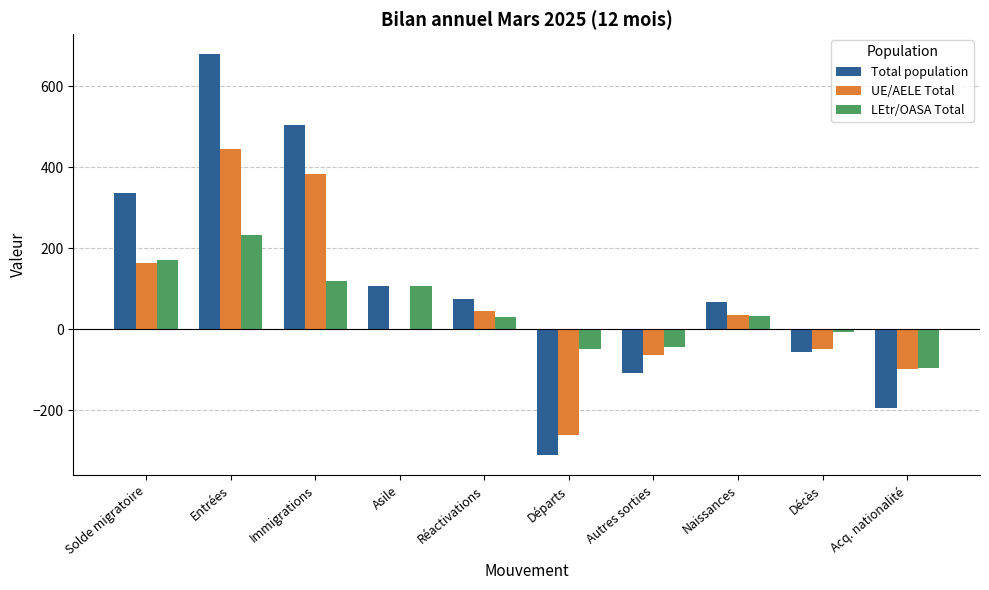

What is the sum of all Total population values?

1101